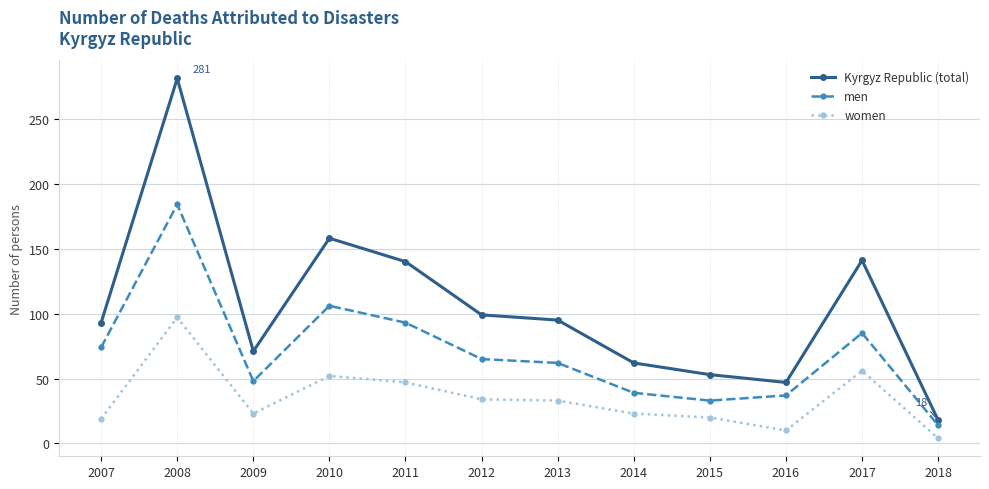

Rank the series at 2010 from lowest to highest value.

women, men, Kyrgyz Republic (total)